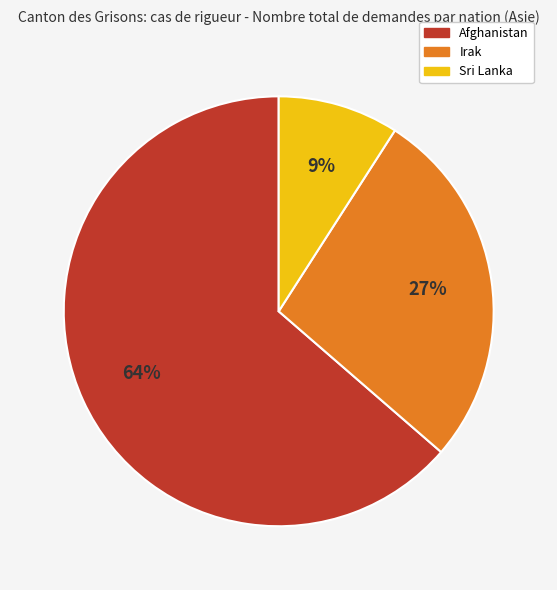

Which category accounts for the majority?

Afghanistan